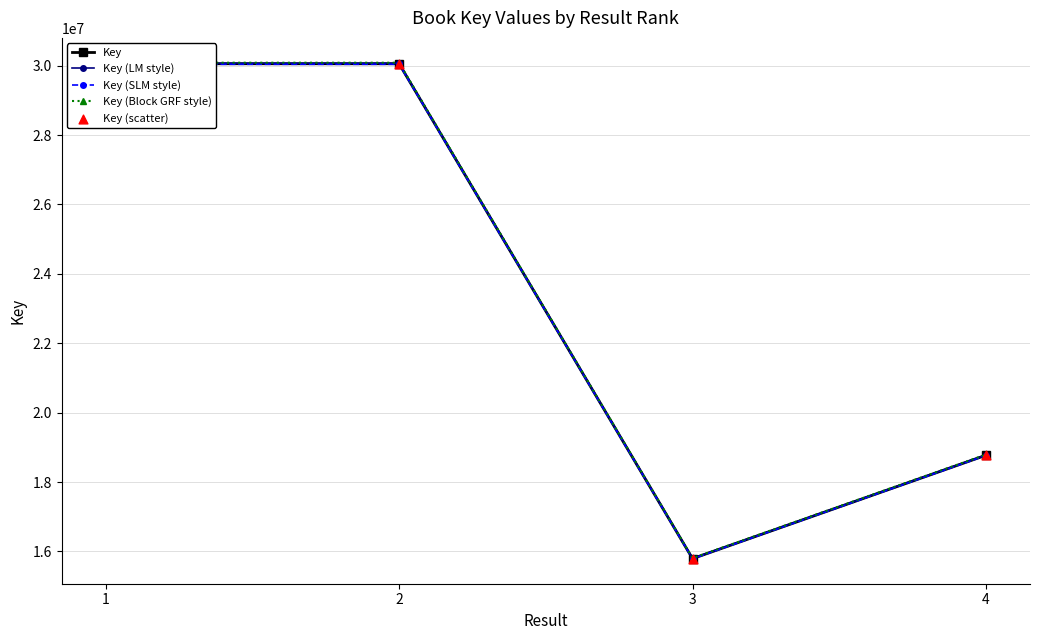

Is the value of Key (scatter) at 3 greater than the value of Key (SLM style) at 3?

Yes